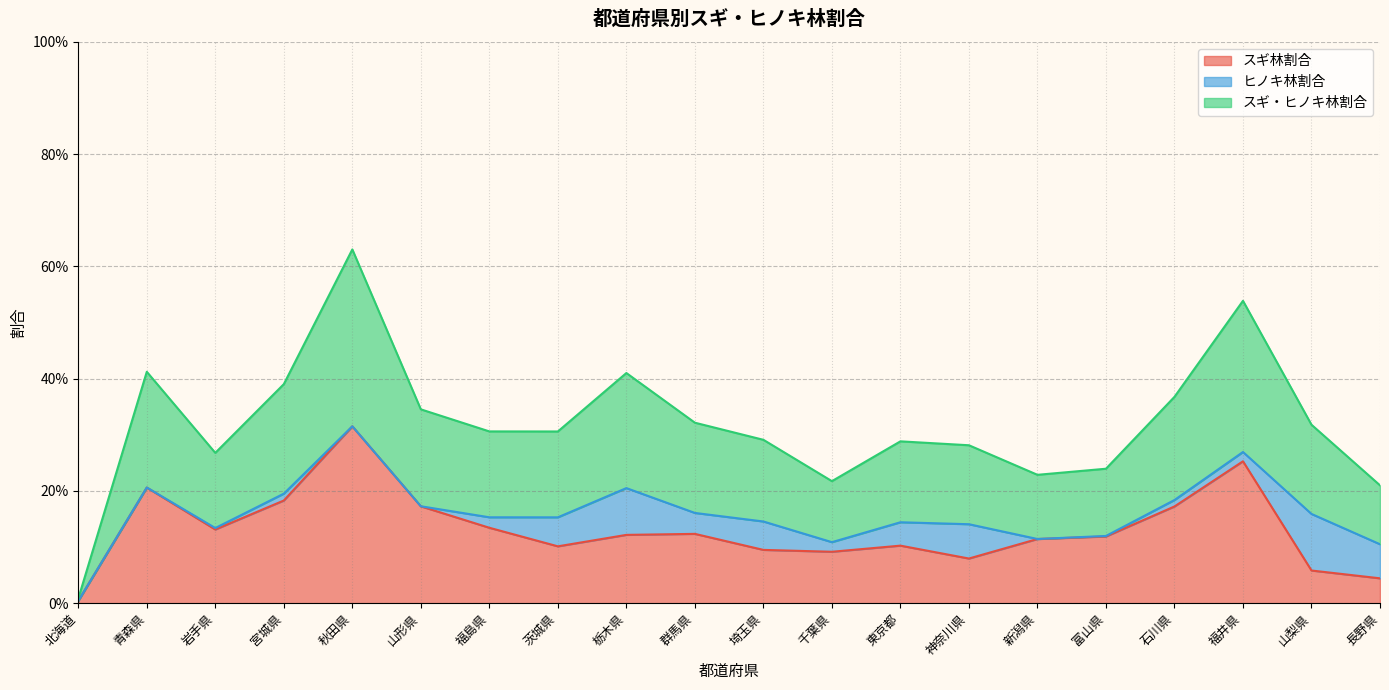

At which category is the sum across all series the highest?

秋田県